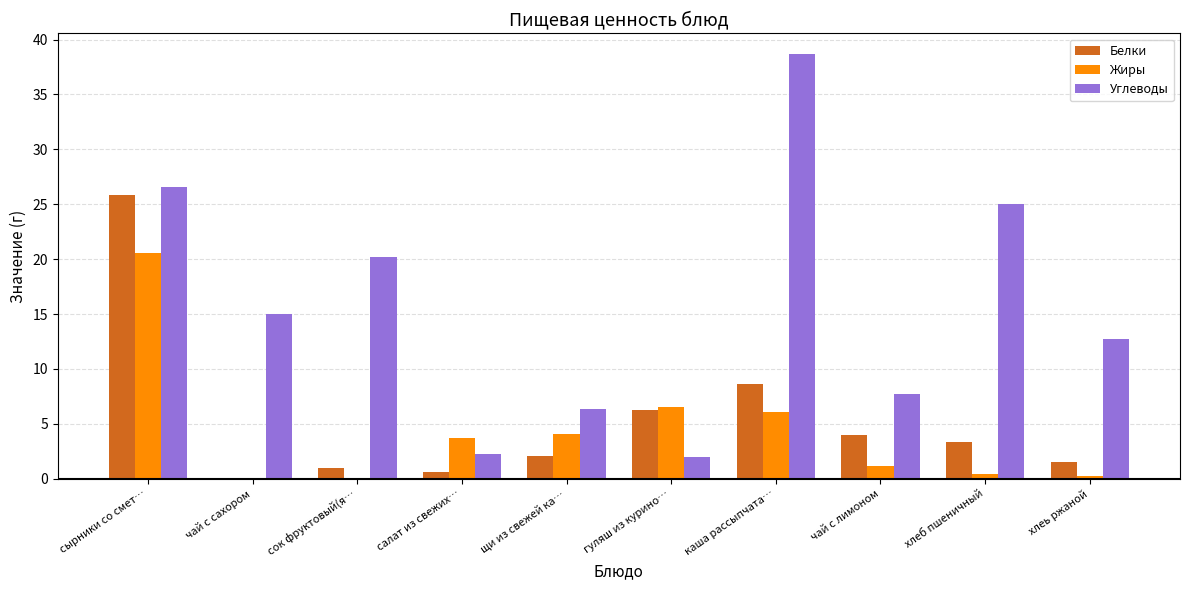

Between сок фруктовый(я… and хлеб пшеничный, which series saw the biggest shift?

Углеводы